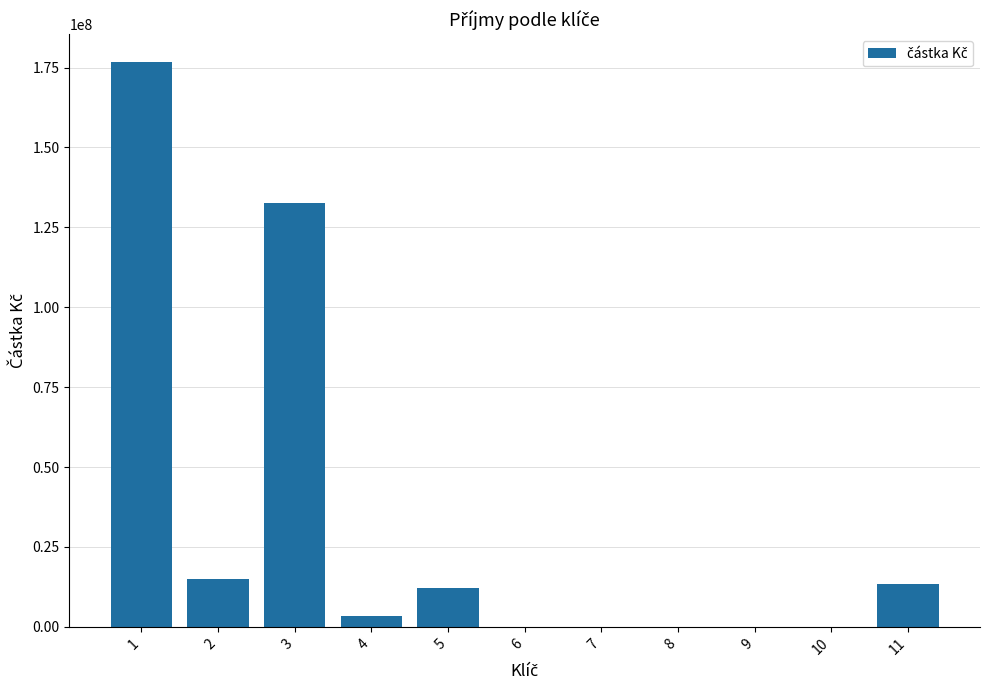

What is the sum of the values at 8 and 3?

132675000.0